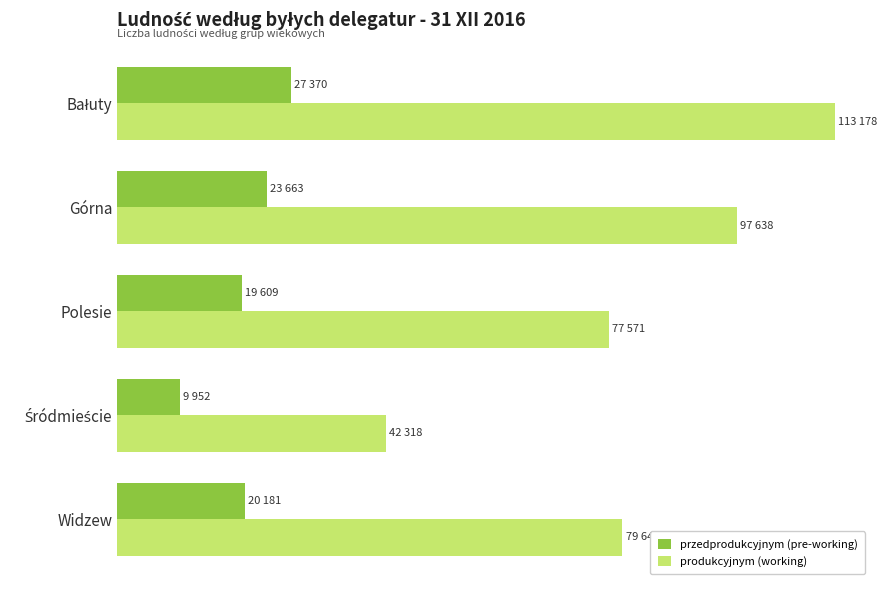

What are all the series names shown in the legend?

przedprodukcyjnym (pre-working), produkcyjnym (working)